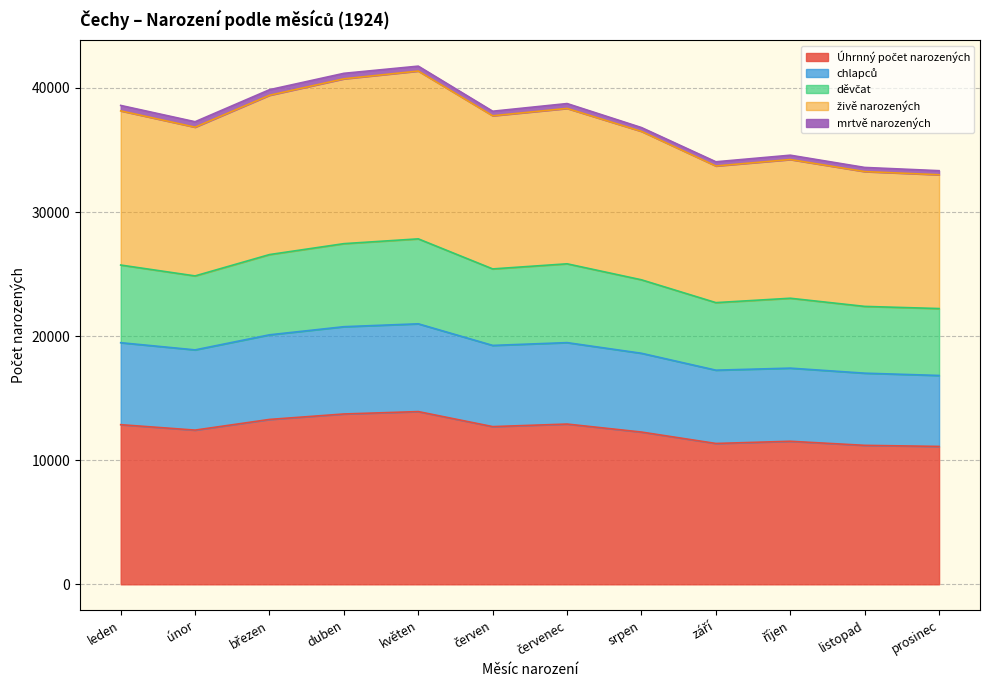

What is the label of the 12th point from the right?

leden